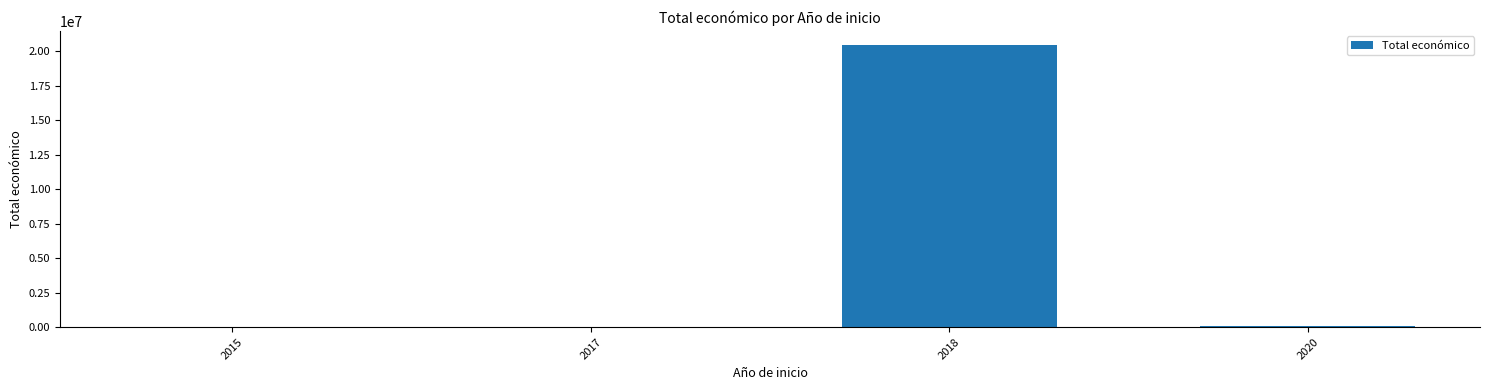

What is the sum of the values at 2020 and 2017?

106743